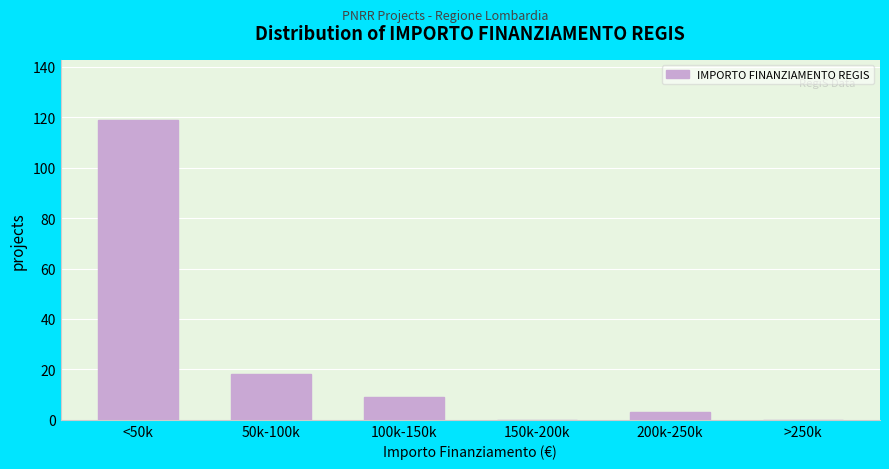

Reading left to right, list all the values displayed in this chart.

<50k=119	50k-100k=18	100k-150k=9	150k-200k=0	200k-250k=3	>250k=0